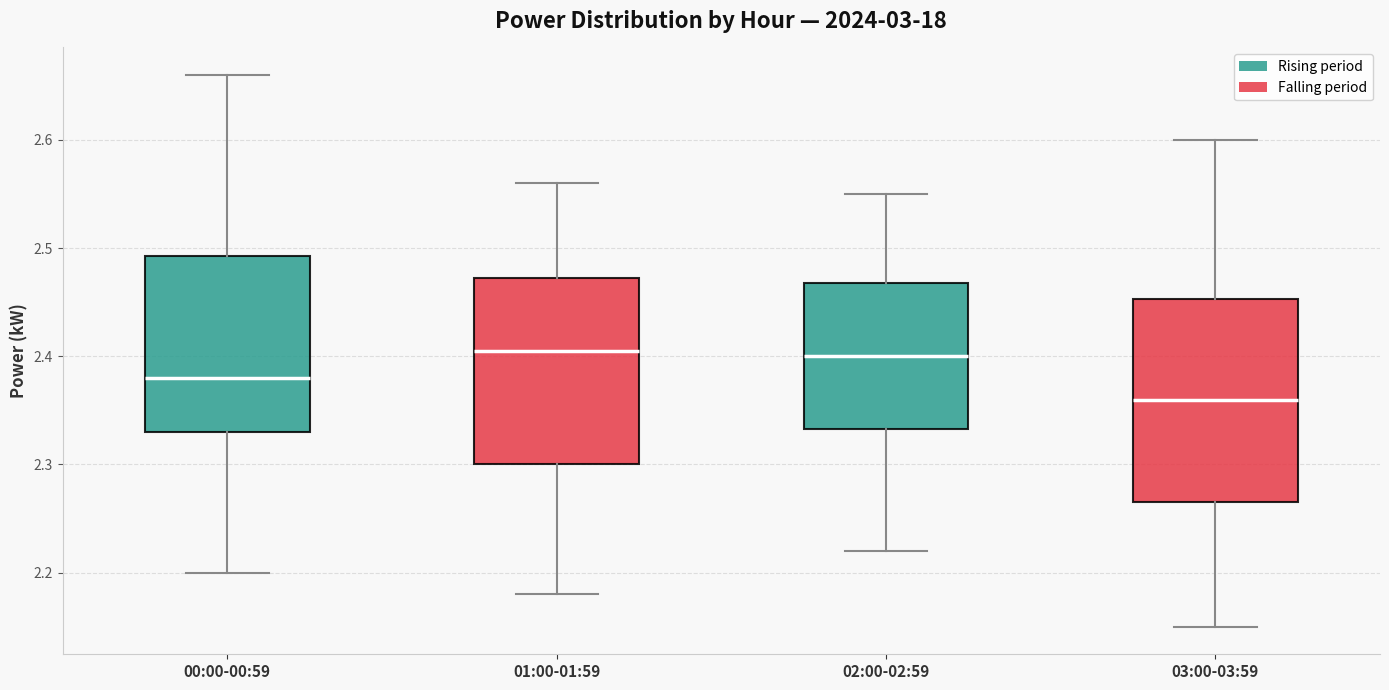

Which box is the tallest, from its lower edge to its upper edge?

03:00-03:59